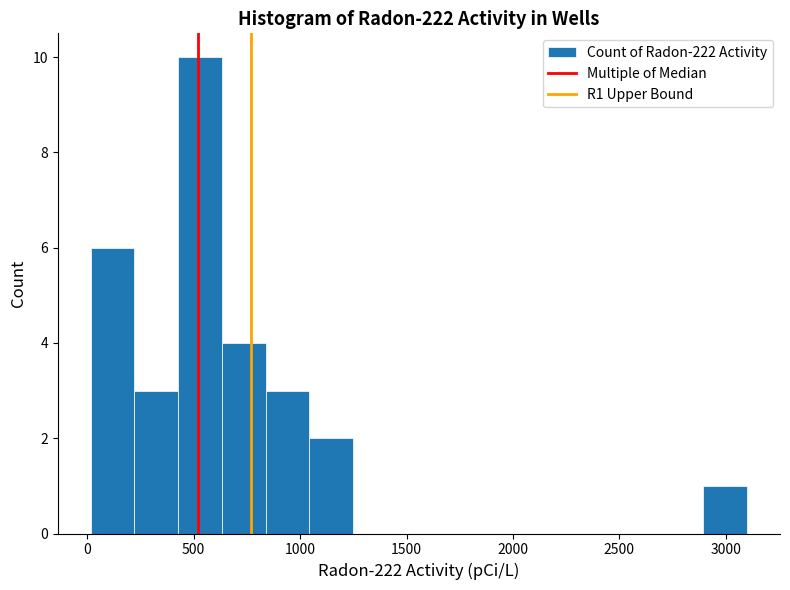

Which range on the x-axis has the tallest bar?

450 to 650